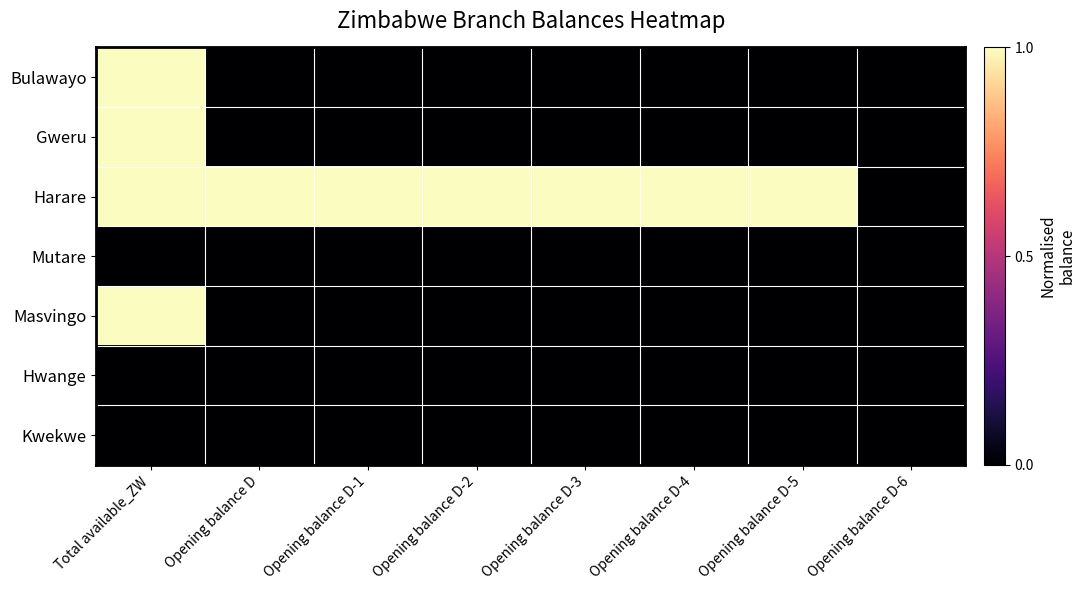

Reading left to right, transcribe all the data shown in this chart.

Bulawayo: Total available_ZW=1	Opening balance D=0	Opening balance D-1=0	Opening balance D-2=0	Opening balance D-3=0	Opening balance D-4=0	Opening balance D-5=0	Opening balance D-6=0
Gweru: Total available_ZW=1	Opening balance D=0	Opening balance D-1=0	Opening balance D-2=0	Opening balance D-3=0	Opening balance D-4=0	Opening balance D-5=0	Opening balance D-6=0
Harare: Total available_ZW=1	Opening balance D=1	Opening balance D-1=1	Opening balance D-2=1	Opening balance D-3=1	Opening balance D-4=1	Opening balance D-5=1	Opening balance D-6=0
Mutare: Total available_ZW=0	Opening balance D=0	Opening balance D-1=0	Opening balance D-2=0	Opening balance D-3=0	Opening balance D-4=0	Opening balance D-5=0	Opening balance D-6=0
Masvingo: Total available_ZW=1	Opening balance D=0	Opening balance D-1=0	Opening balance D-2=0	Opening balance D-3=0	Opening balance D-4=0	Opening balance D-5=0	Opening balance D-6=0
Hwange: Total available_ZW=0	Opening balance D=0	Opening balance D-1=0	Opening balance D-2=0	Opening balance D-3=0	Opening balance D-4=0	Opening balance D-5=0	Opening balance D-6=0
Kwekwe: Total available_ZW=0	Opening balance D=0	Opening balance D-1=0	Opening balance D-2=0	Opening balance D-3=0	Opening balance D-4=0	Opening balance D-5=0	Opening balance D-6=0